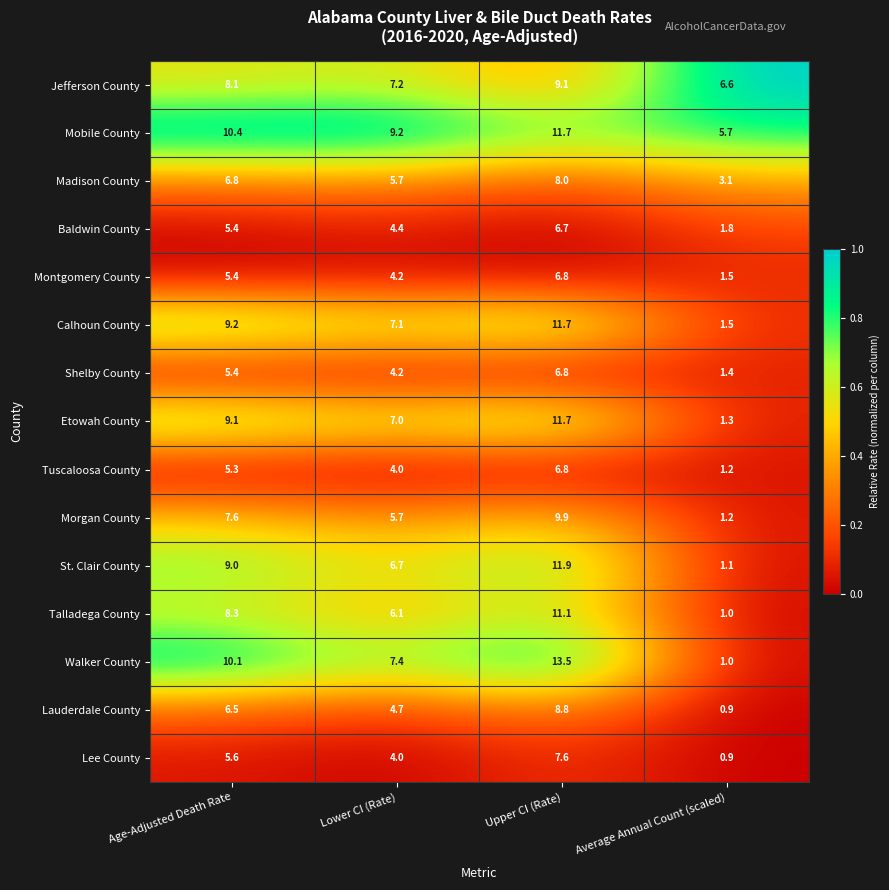

How many data points does each series have?

4